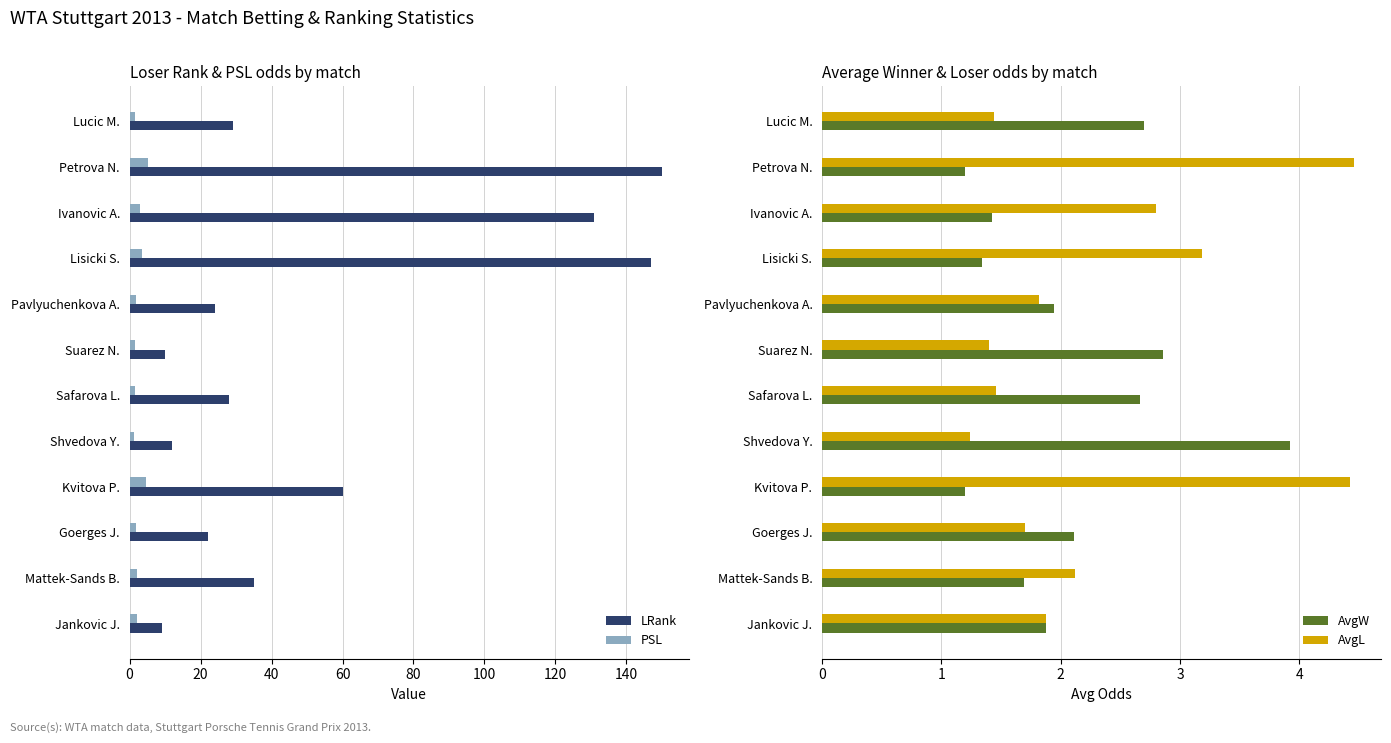

How many values in the LRank series exceed 29?

5